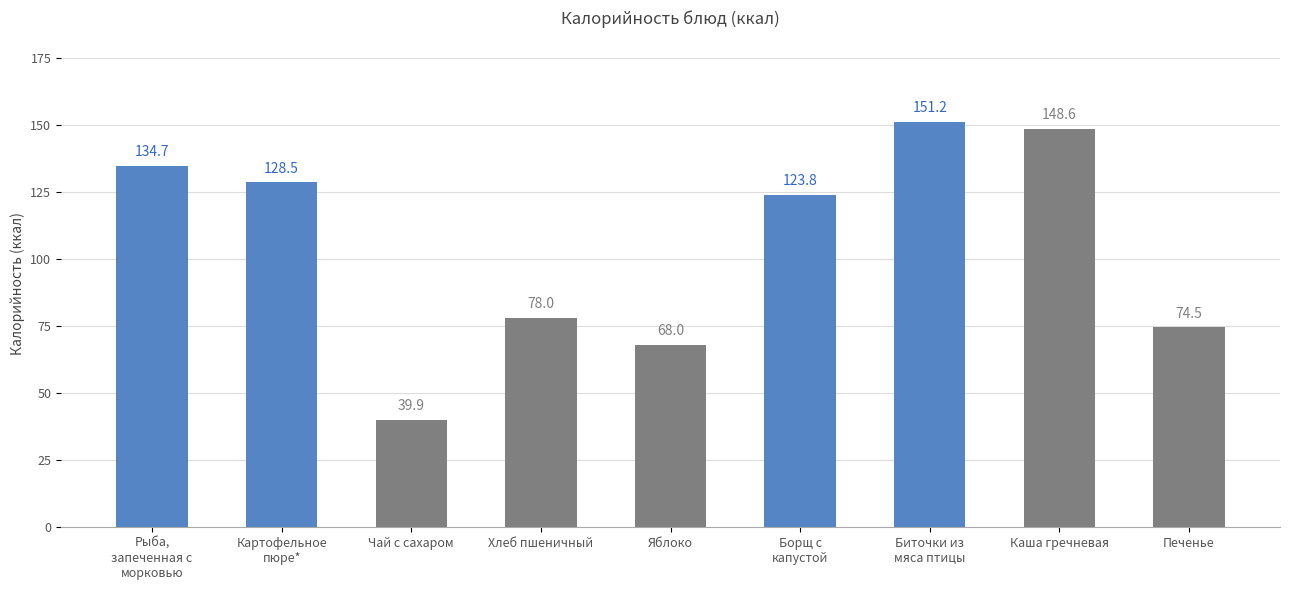

Reading left to right, extract all data points from this chart.

Рыба,
запеченная с
морковью=134.7	Картофельное
пюре*=128.5	Чай с сахаром=39.9	Хлеб пшеничный=78.0	Яблоко=68.0	Борщ с
капустой=123.8	Биточки из
мяса птицы=151.2	Каша гречневая=148.6	Печенье=74.5